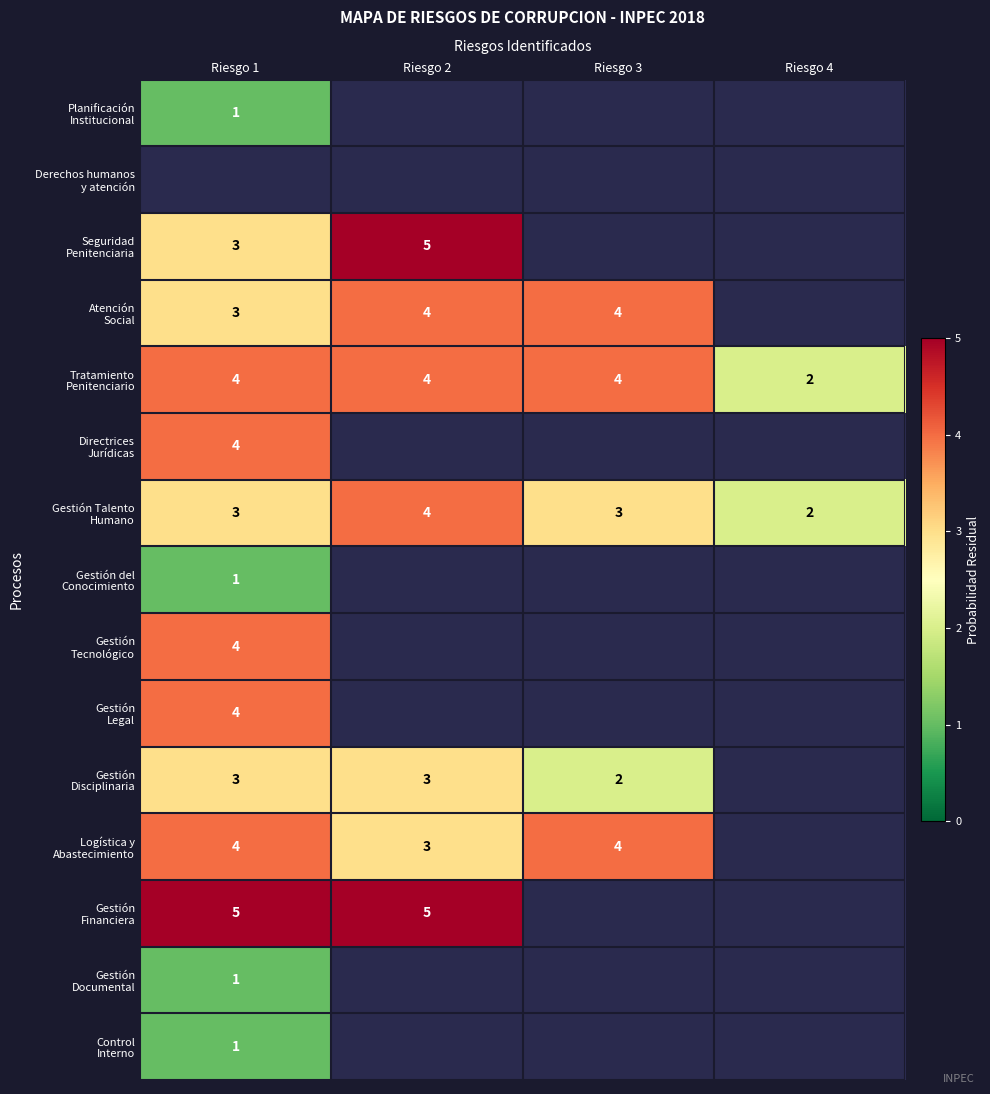

Rank the categories by Gestión Tecnológico value from highest to lowest.

Riesgo 1, Riesgo 2, Riesgo 3, Riesgo 4